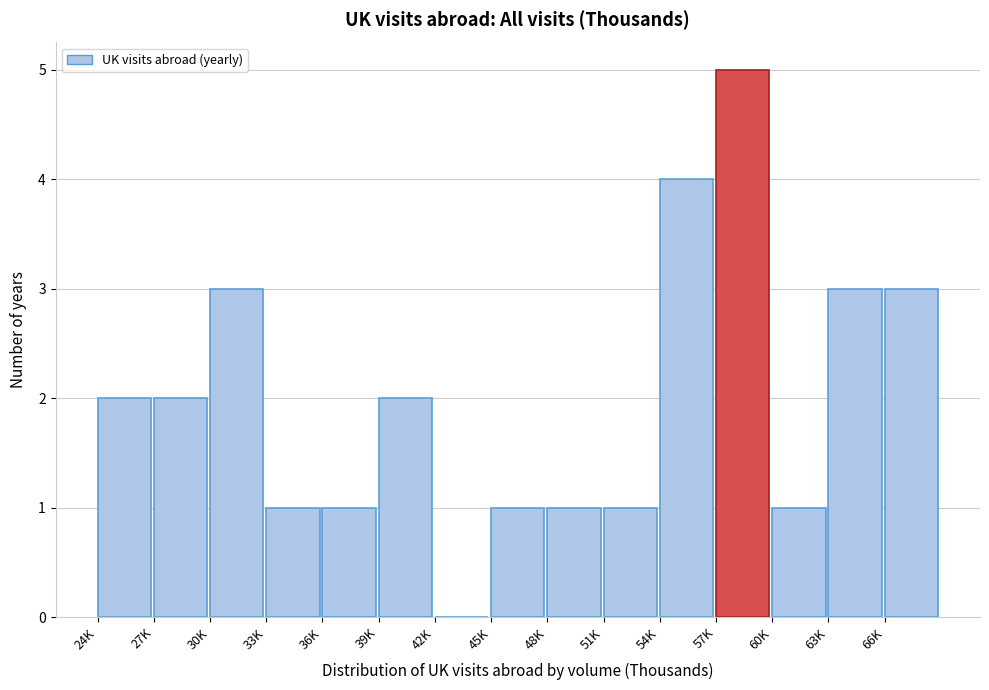

Reading right to left, what are all the values shown in this chart?

66K=3	63K=3	60K=1	57K=5	54K=4	51K=1	48K=1	45K=1	42K=0	39K=2	36K=1	33K=1	30K=3	27K=2	24K=2